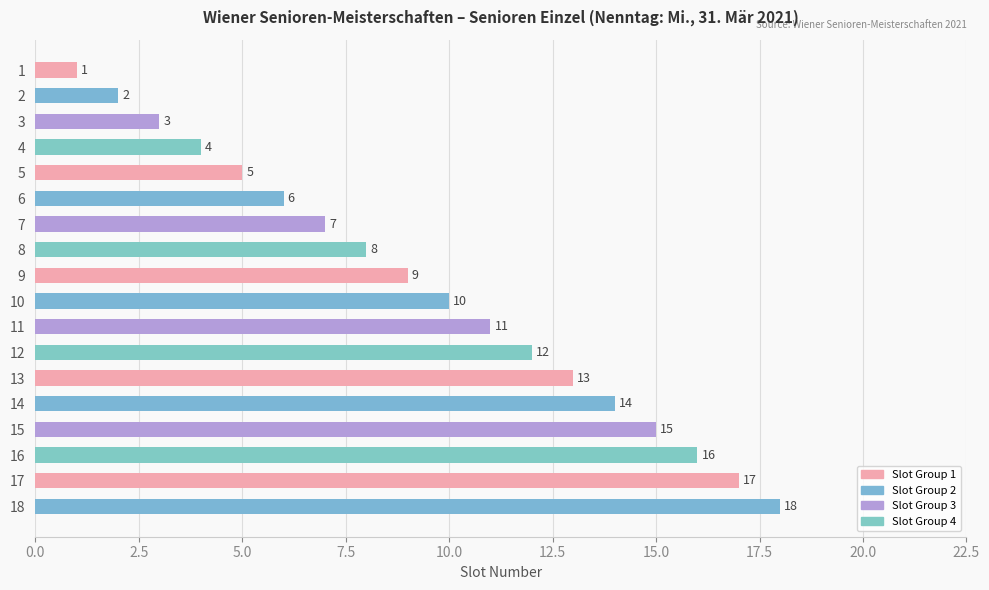

At which label is the value closest to 9?

9